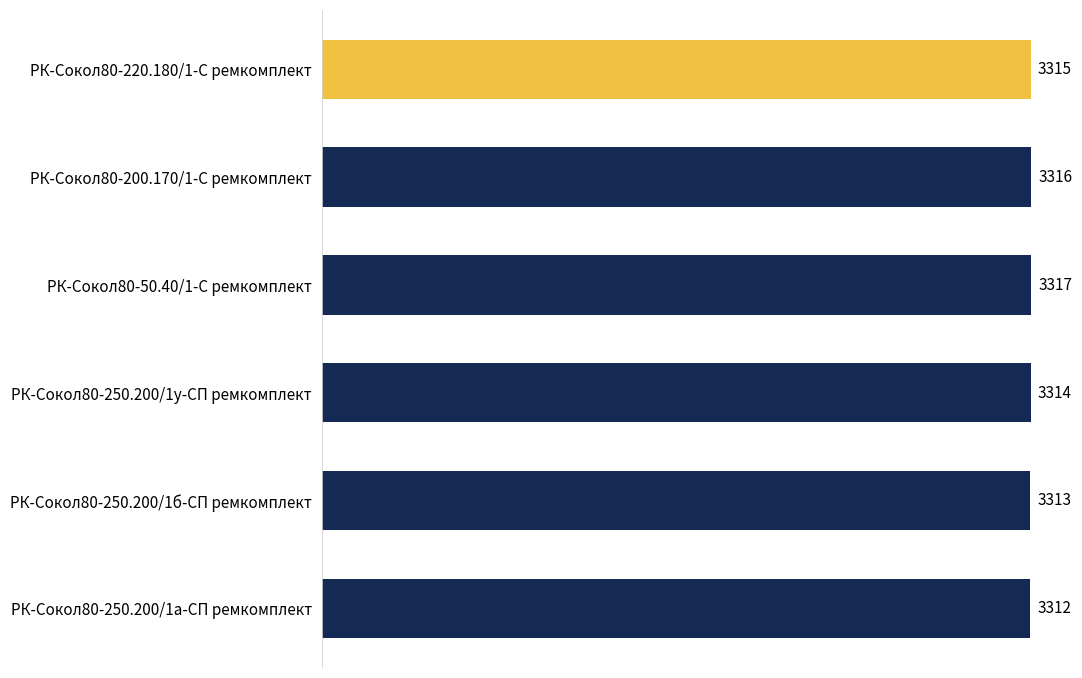

Approximately how many times larger is the value at РК-Сокол80-200.170/1-С ремкомплект compared to РК-Сокол80-50.40/1-С ремкомплект?

1.0